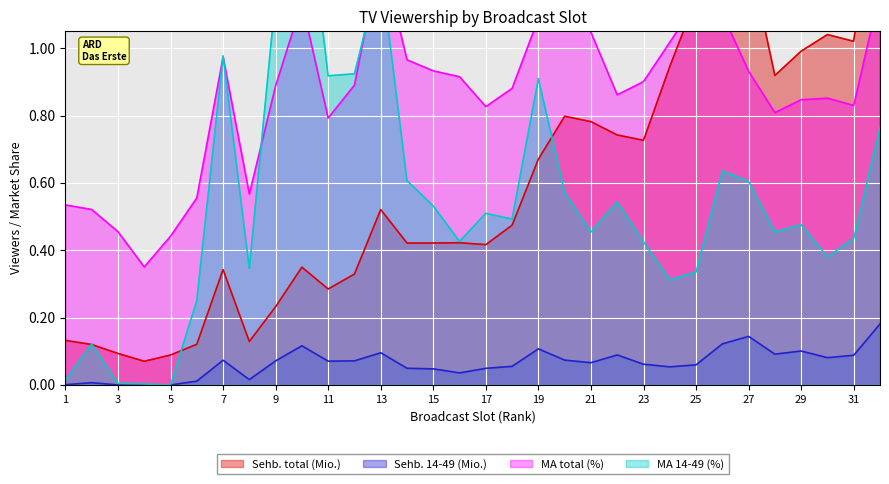

True or false: ARD Das Erste has more than 2 interior local peaks.

True